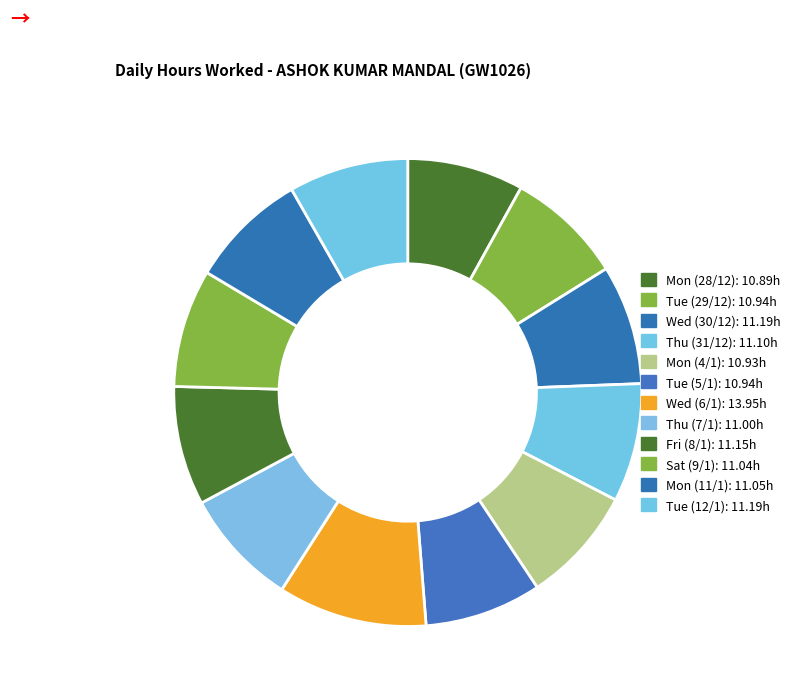

How many segments does this pie chart have?

12